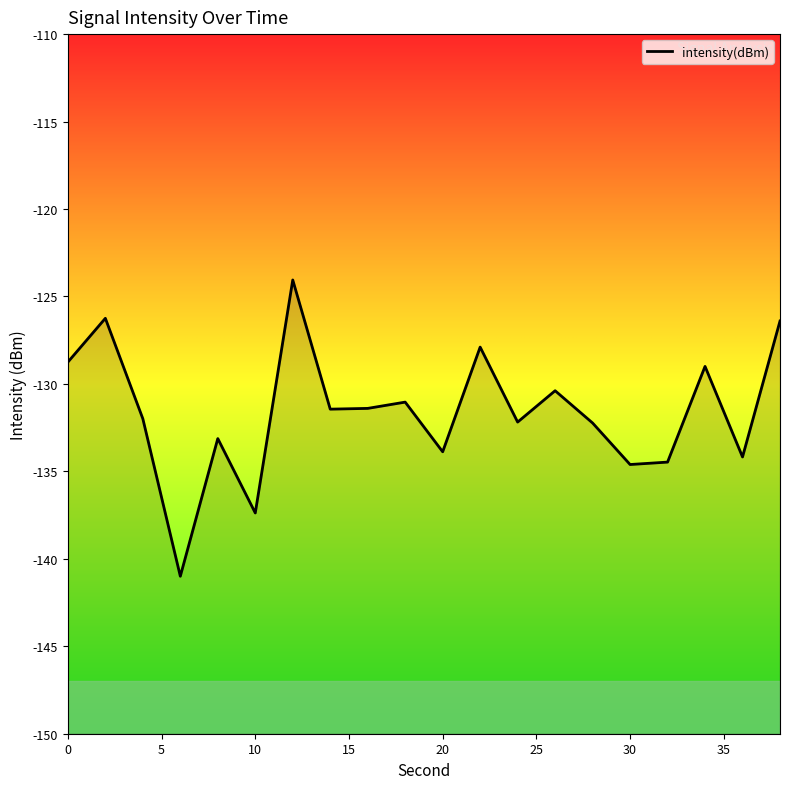

The chart shows a value of -68.2 at 9. True or false?

False